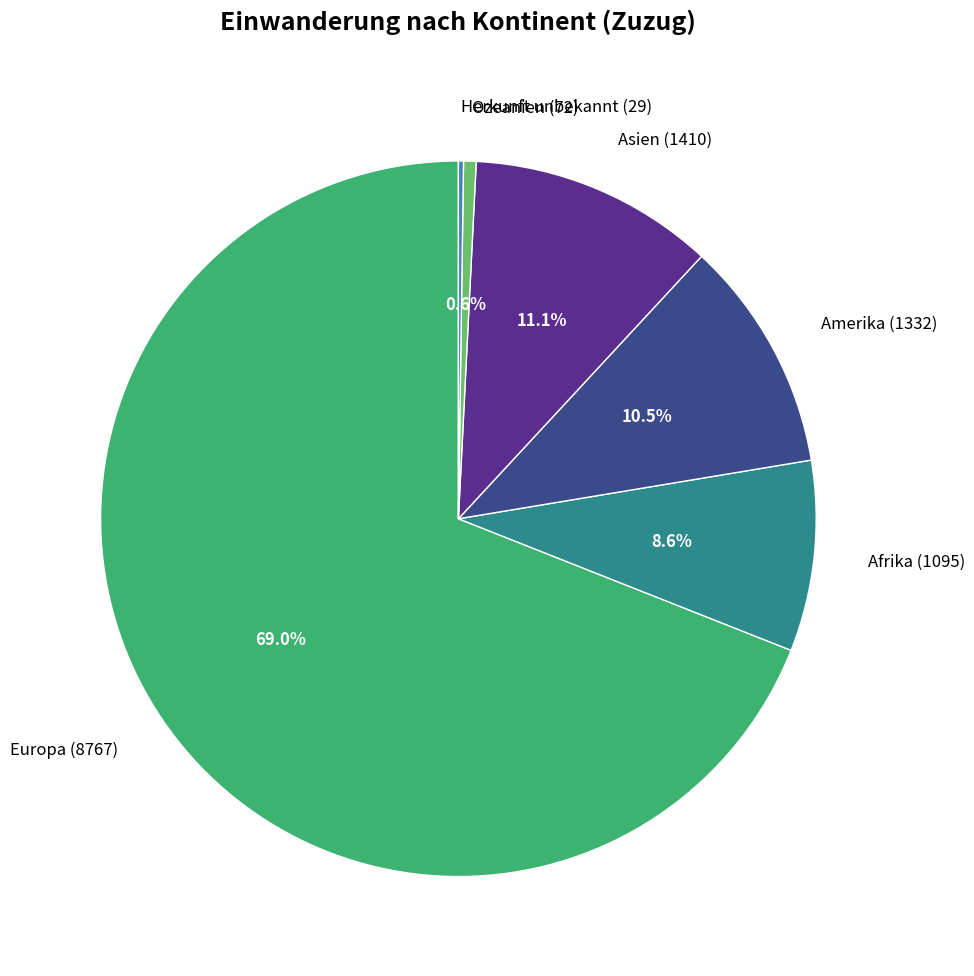

Between Europa (8767) and Afrika (1095), which is larger?

Europa (8767)